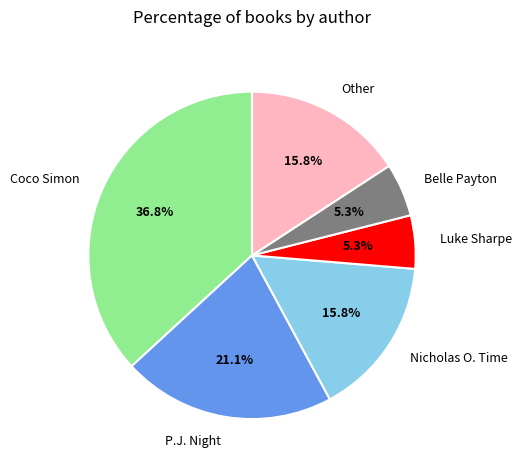

To the nearest percent, what percentage of the pie is Nicholas O. Time?

16%